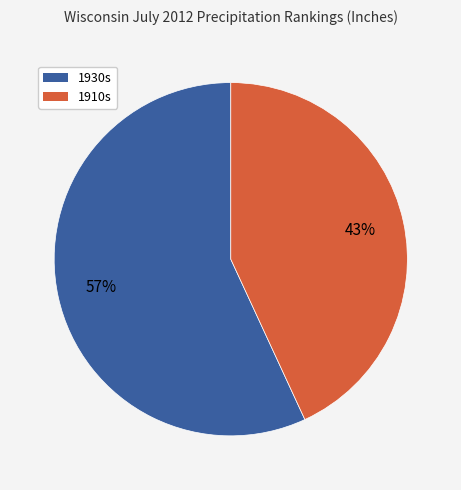

To the nearest percent, what is the difference between the largest and smallest slice percentages?

14%